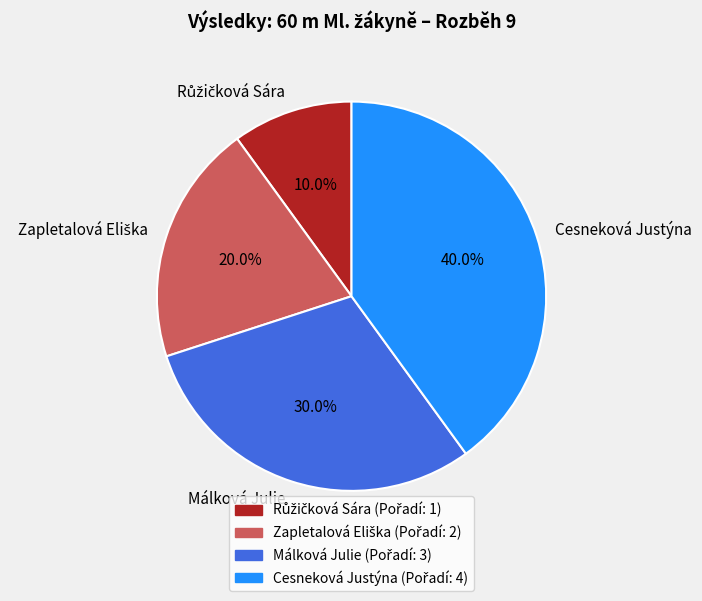

True or false: Cesneková Justýna accounts for 29% of the total.

False